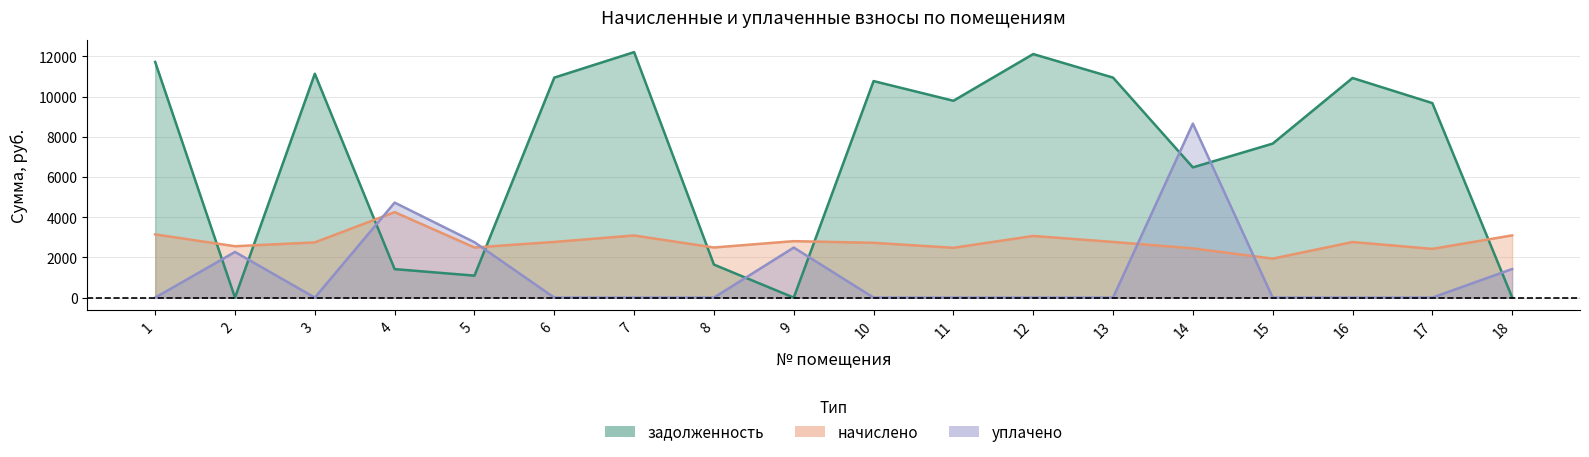

Which series has the widest spread of values?

задолженность